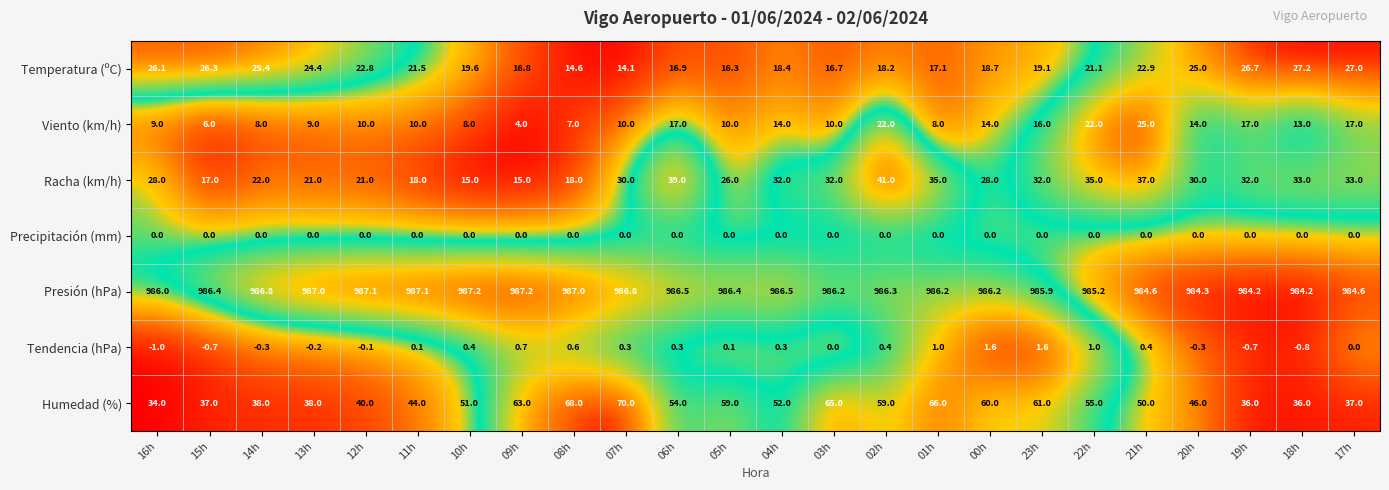

The value of Viento (km/h) at 07h is 10.0. True or false?

True